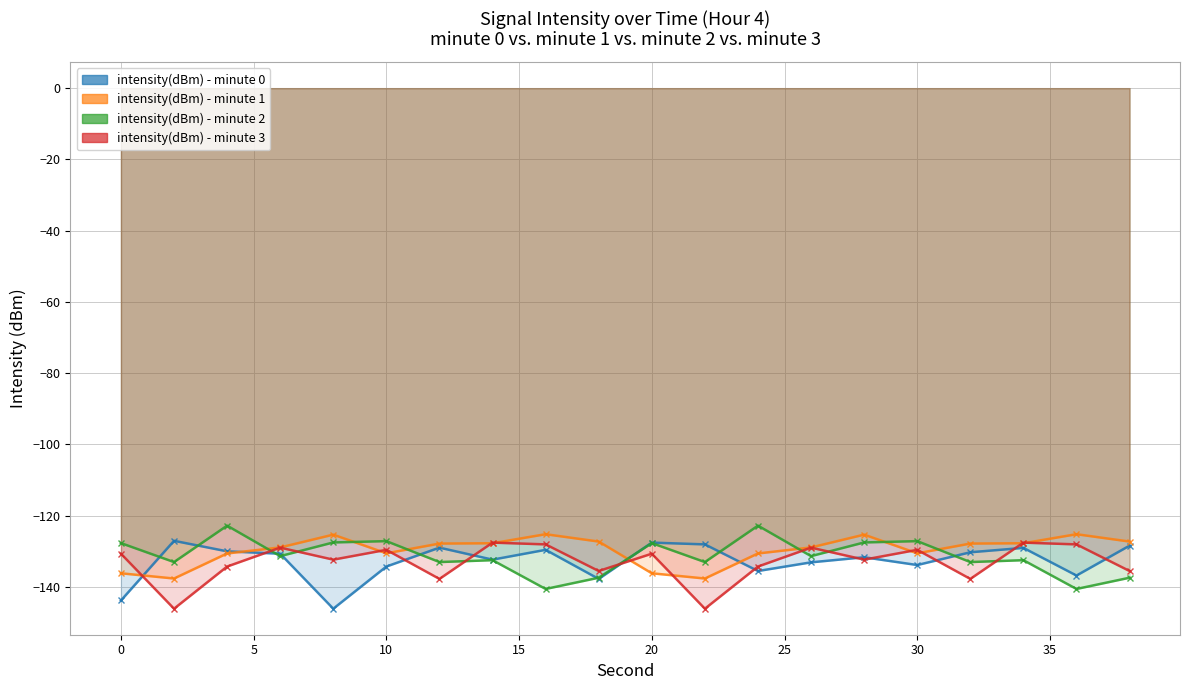

What is the difference between the highest and lowest values at 6?

2.4